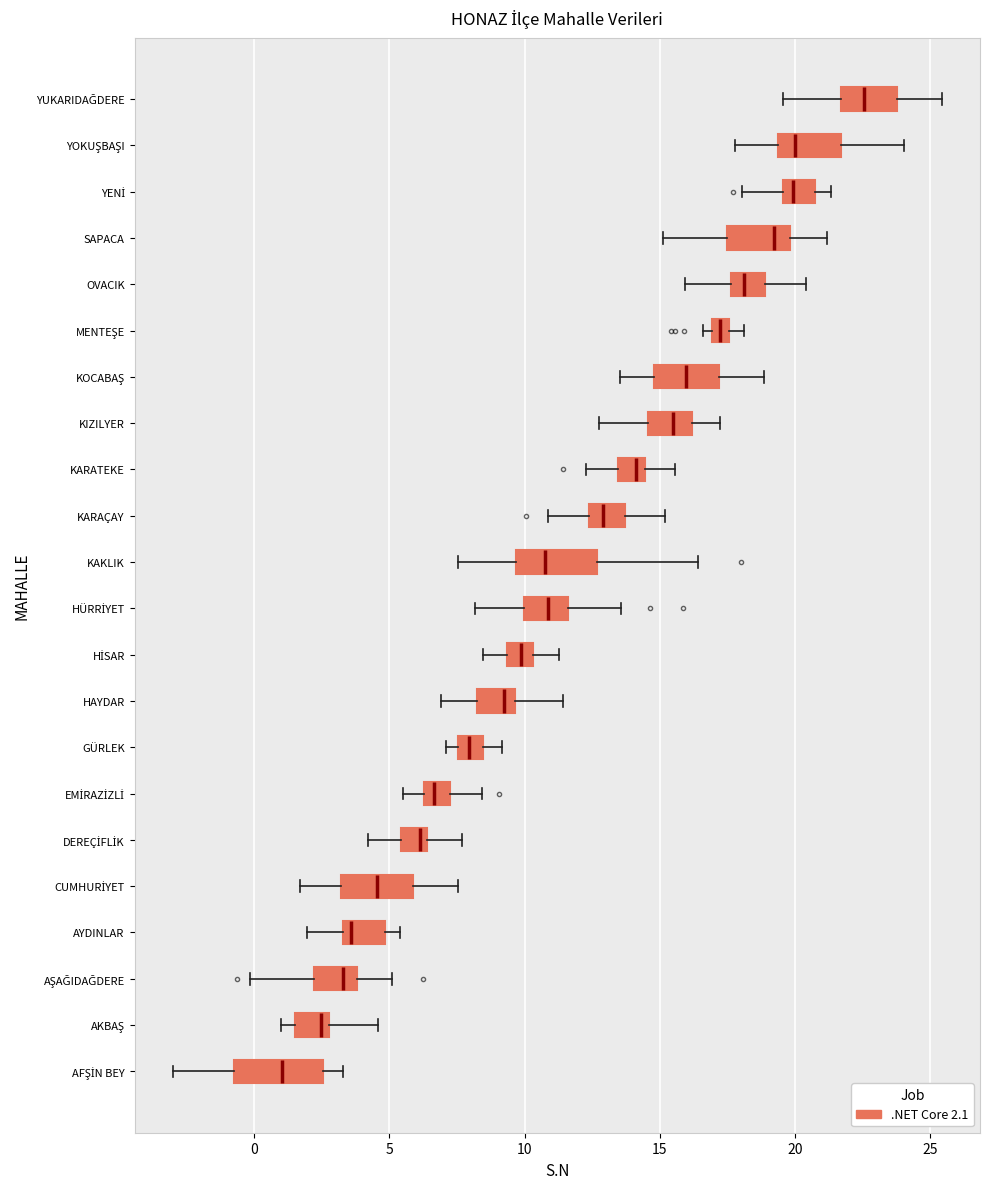

Where is the right edge of the box for EMİRAZİZLİ on the x-axis? The values are not printed on the chart, so give them approximately, as read against the axis.

7.0